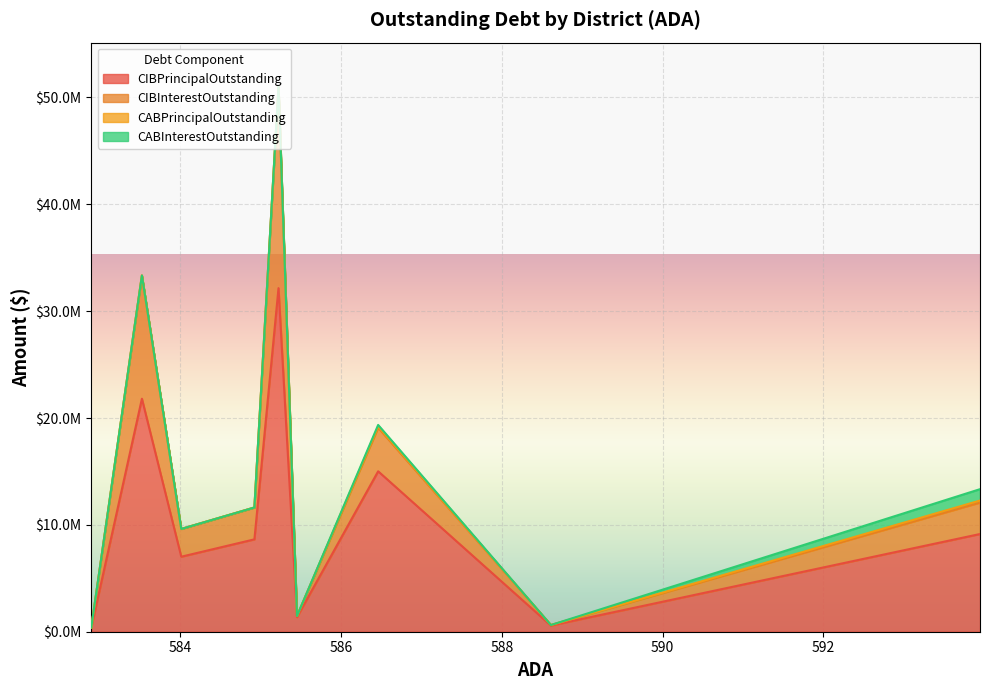

What is the highest value of the CIBInterestOutstanding series?

18890531.7